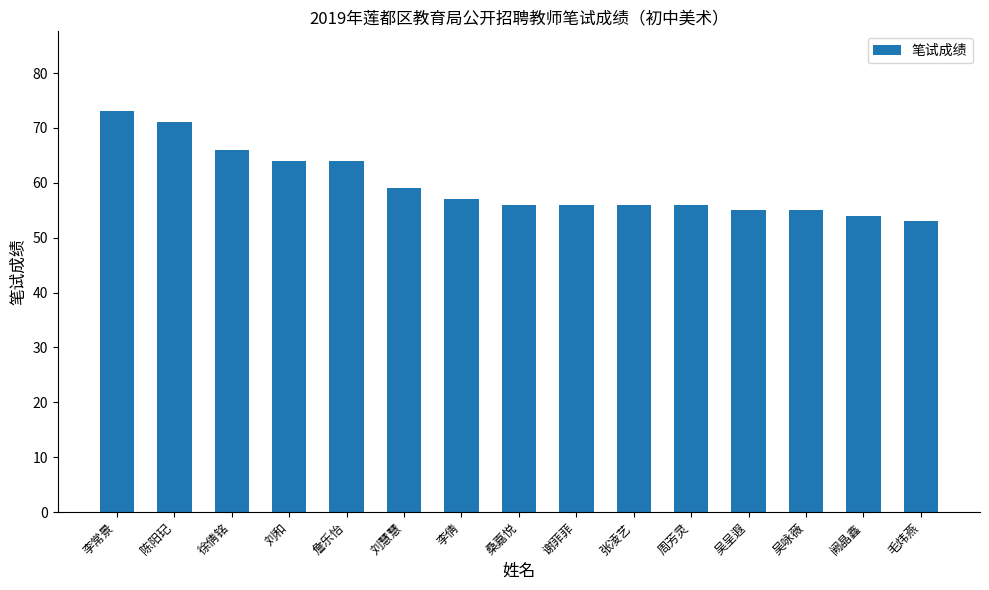

What value does the data have at 谢菲菲, to the nearest 10?

60